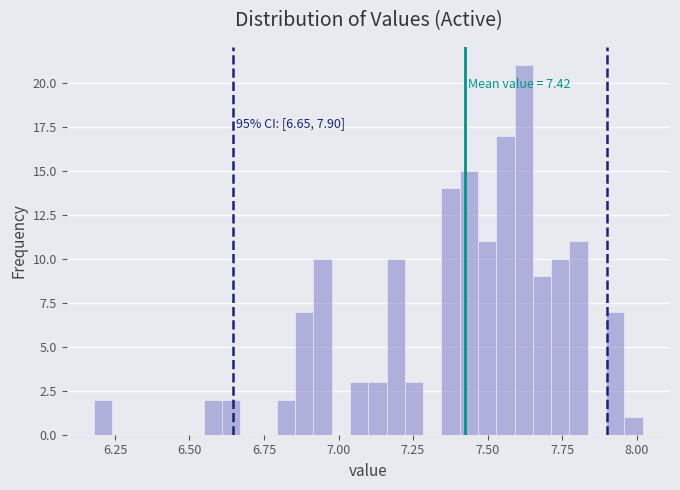

Around what value on the x-axis is the tallest bar? Give the approximate position of its centre, as read against the axis.

7.60